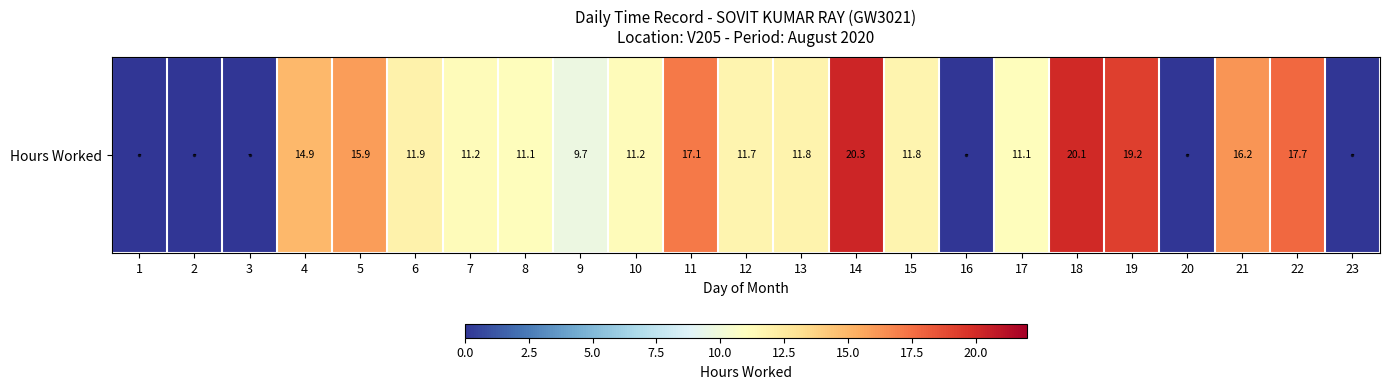

How many distinct data groups are displayed?

1